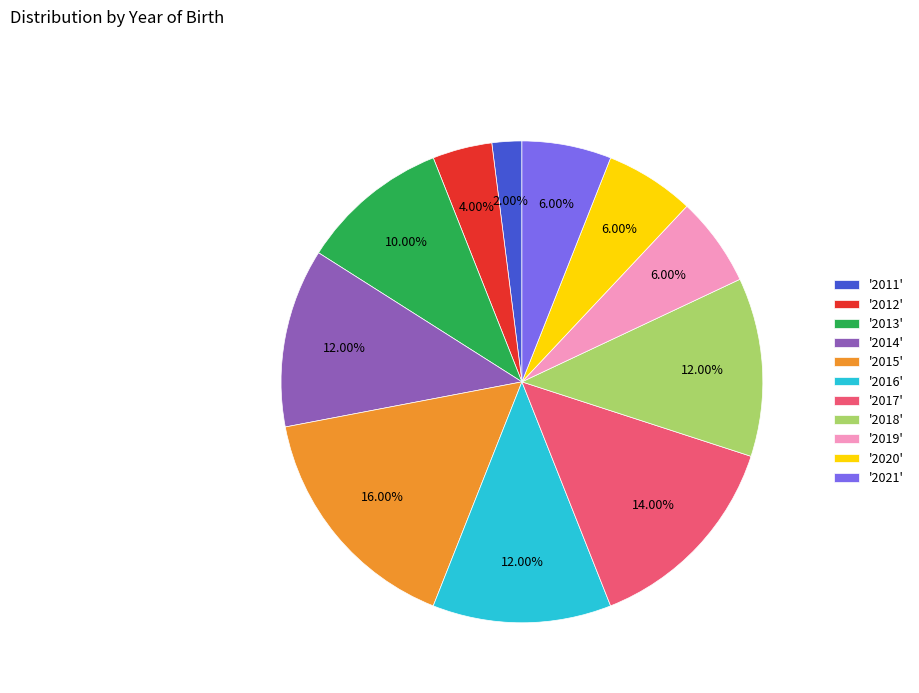

What is the ratio of the value at '2016' to the value at '2017'?

0.9